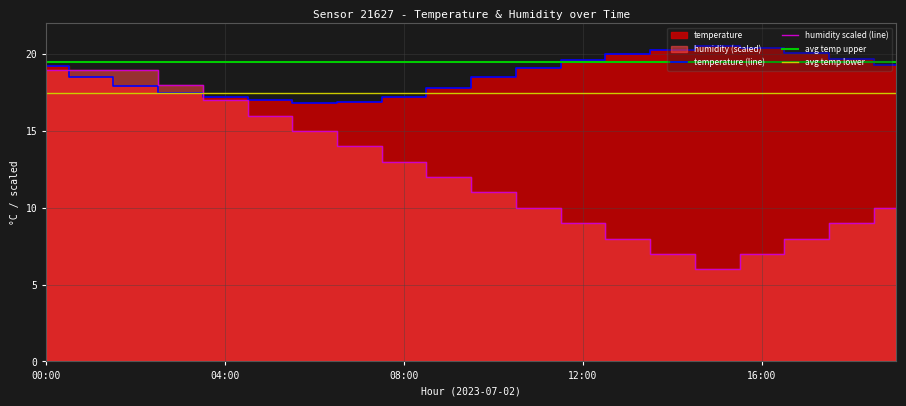

Reading left to right, list all the values displayed in this chart.

temperature: 19.2	18.5	17.9	17.5	17.2	17.0	16.8	16.9	17.2	17.8	18.5	19.1	19.6	20.0	20.3	20.5	20.4	20.1	19.7	19.3
humidity: 19.0	19.0	19.0	18.0	17.0	16.0	15.0	14.0	13.0	12.0	11.0	10.0	9.0	8.0	7.0	6.0	7.0	8.0	9.0	10.0